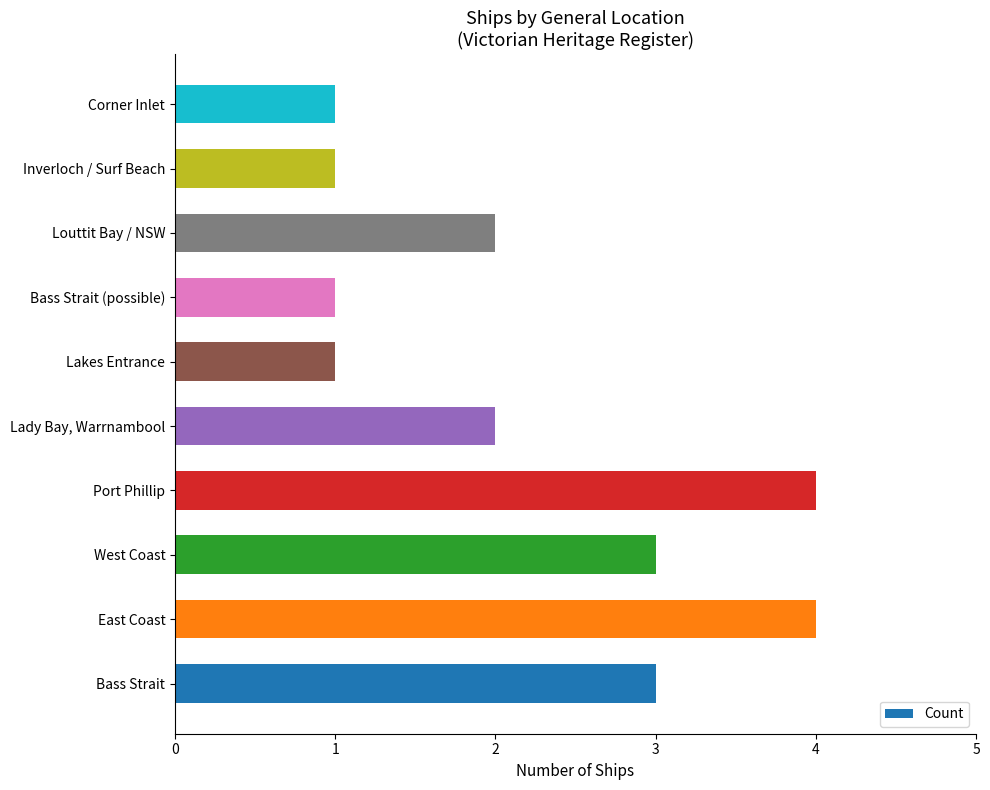

Read the value at East Coast.

4